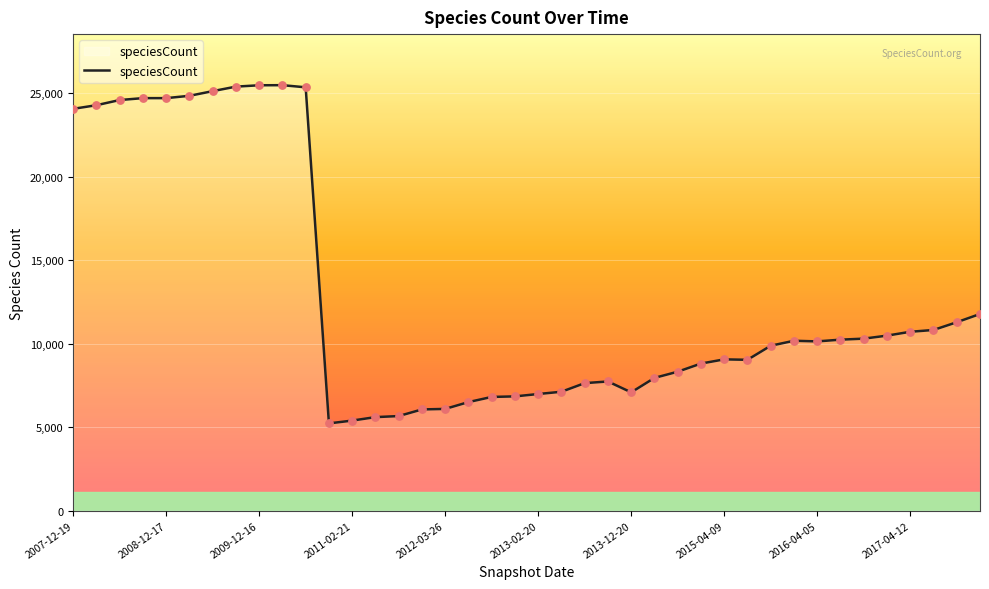

What is the maximum value shown in the chart?

25481